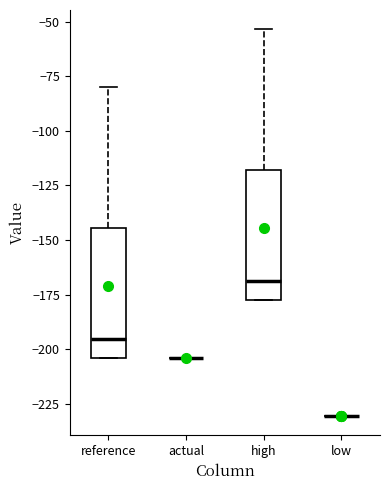

Reading left to right, read every box against the y-axis: the position of its median line, the range the box covers, and the ends of its whiskers. The values are not printed on the chart, so give them approximately, as read against the axis.

reference: median -195, box -205 to -145, whiskers -205 to -80
actual: box collapsed to a line at -205, whiskers -205 to -205
high: median -170, box -180 to -120, whiskers -180 to -55
low: box collapsed to a line at -230, whiskers -230 to -230